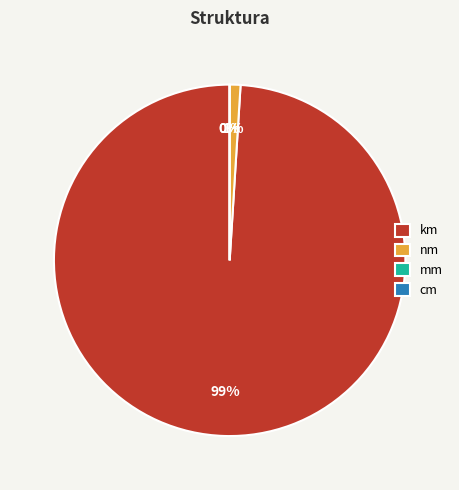

Is cm the majority of the pie?

No